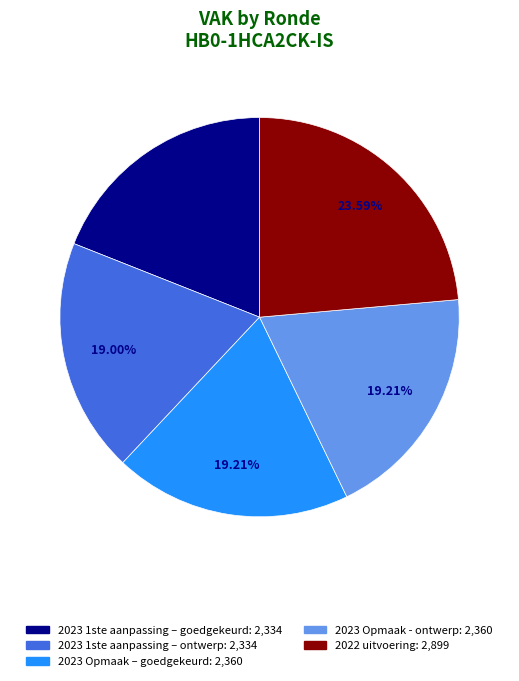

Does any single category account for the majority?

No